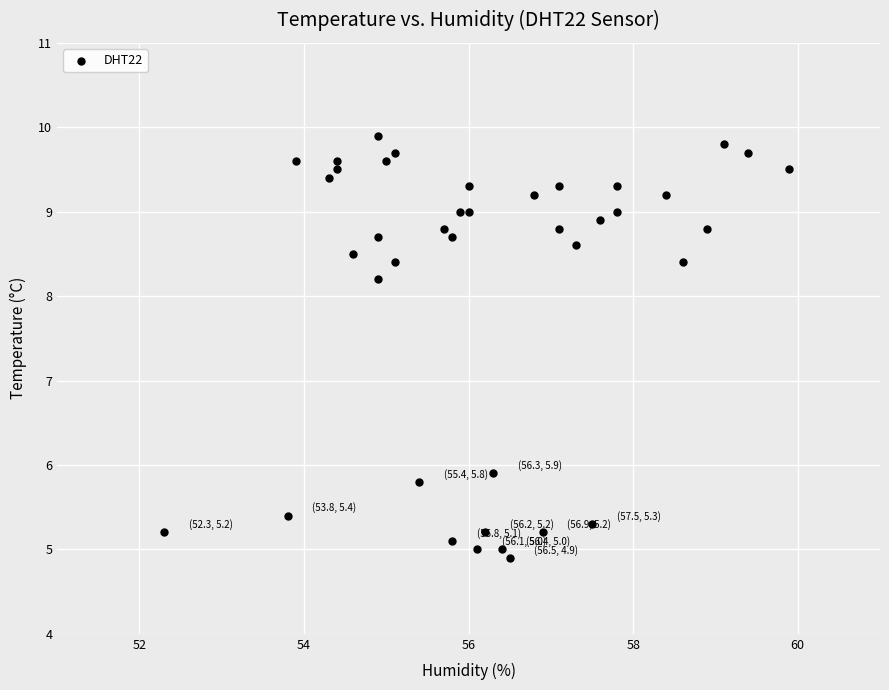

What Y value in the scatter plot is closest to 7?

5.9